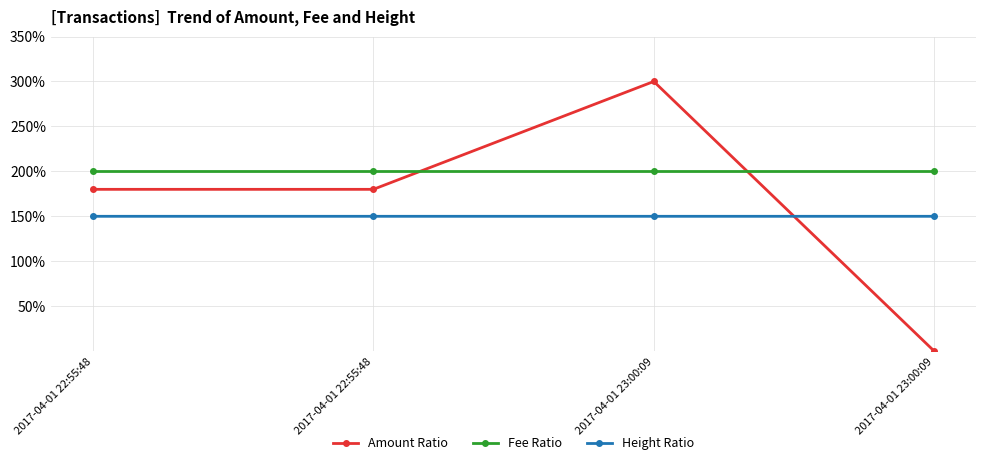

How many categories are shown in the chart?

4